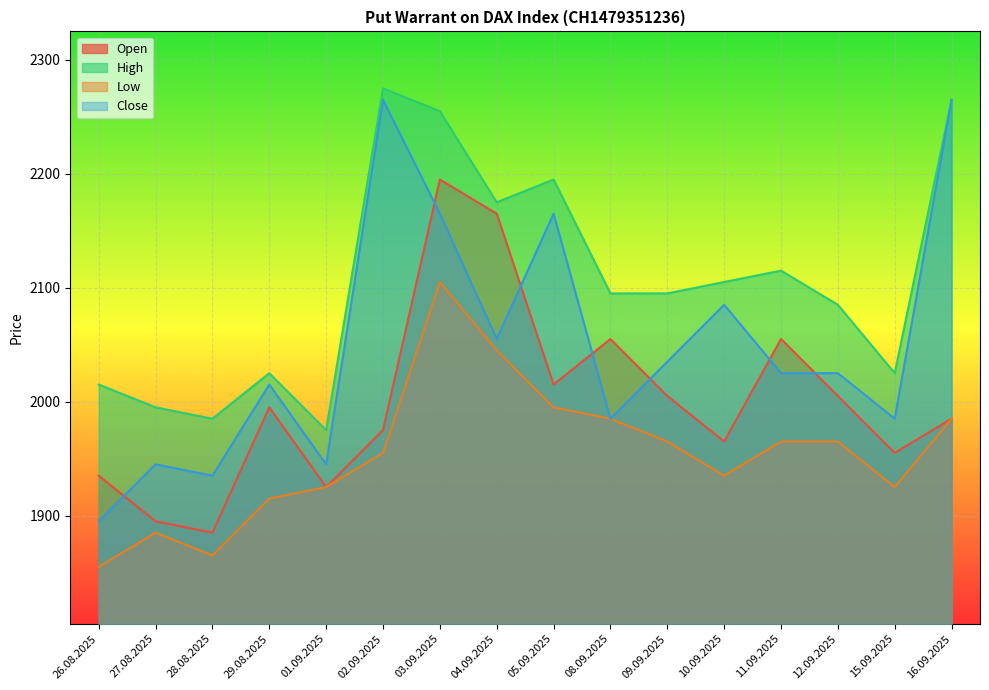

Where does the Open series first go above 1995?

03.09.2025